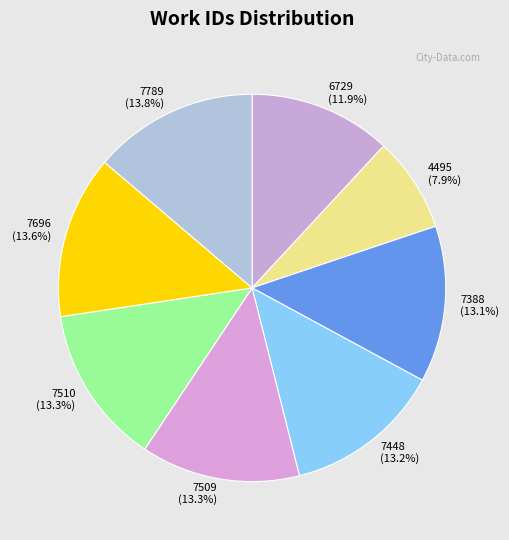

How many segments does this pie chart have?

8